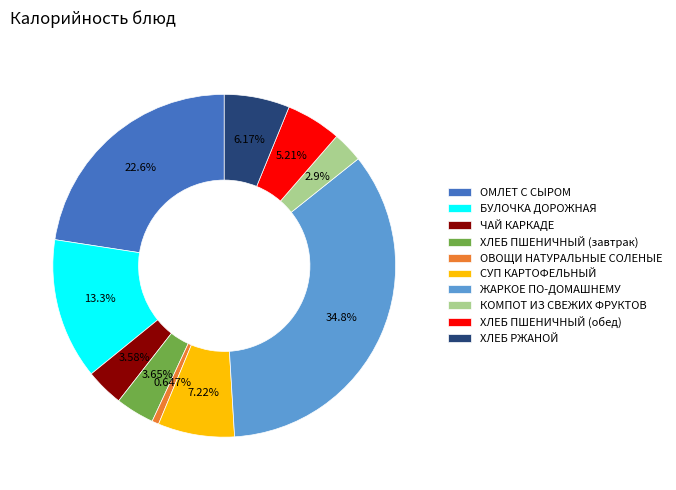

What percentage is the ОМЛЕТ С СЫРОМ slice, to the nearest percent?

23%